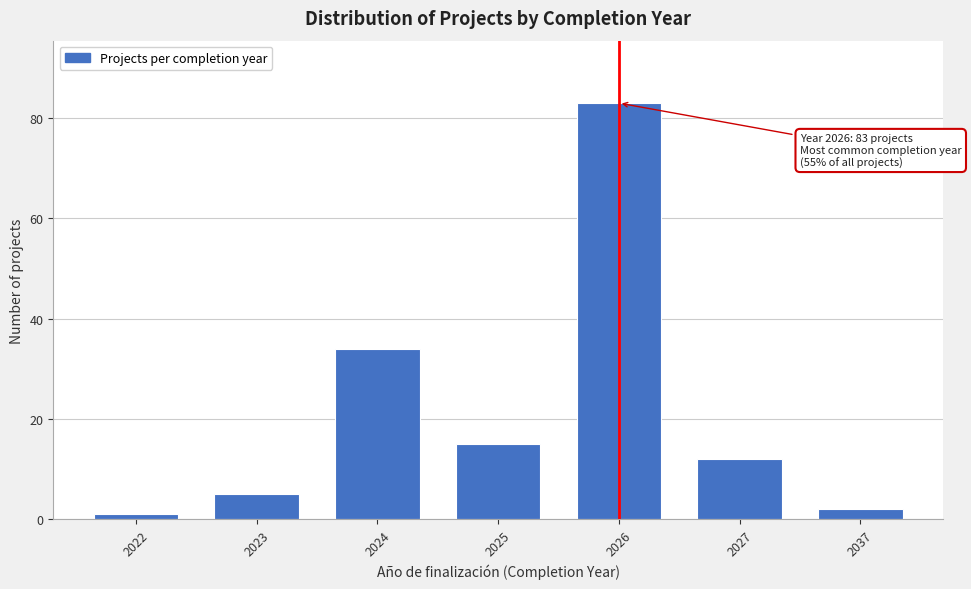

Reading right to left, transcribe all the data shown in this chart.

2	12	83	15	34	5	1